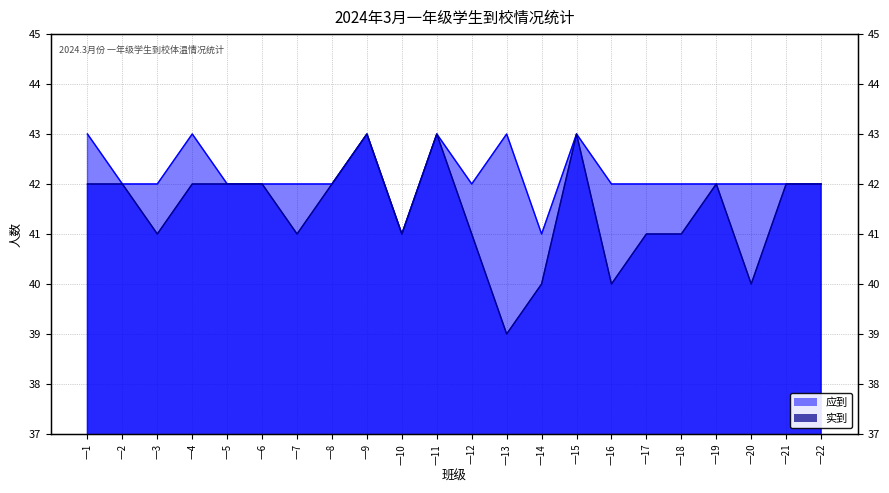

What is the average value of the 实到 series?

41